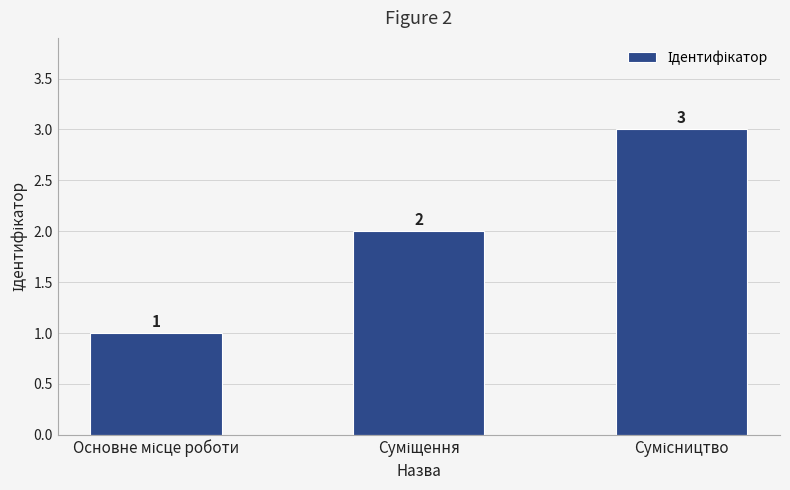

What is the sum of all values?

6